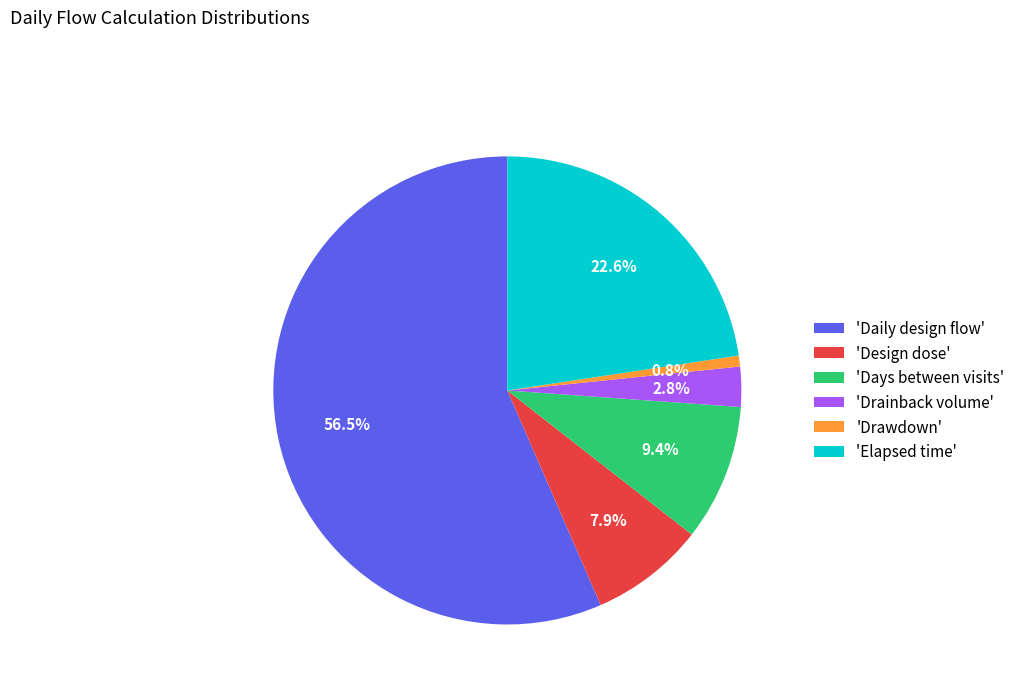

Is the sum of 'Drainback volume' and 'Drawdown' greater than half?

No